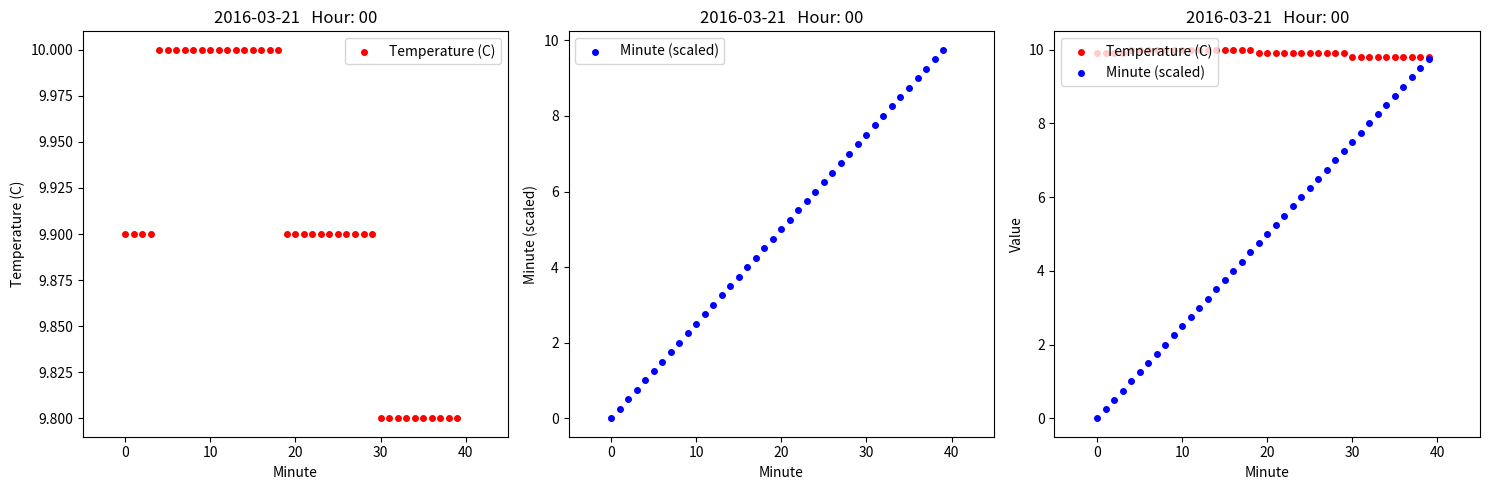

Which series reaches the maximum Y coordinate?

Temperature (C)